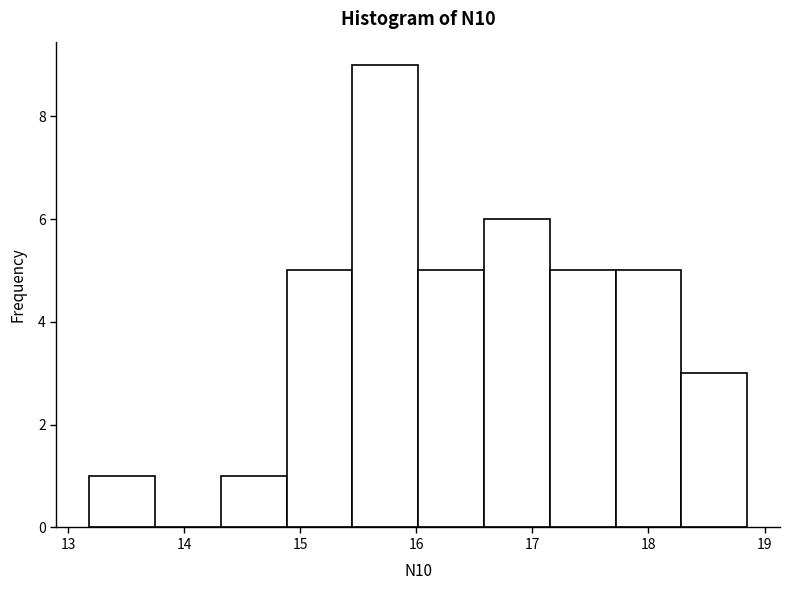

Reading left to right, transcribe this chart: for each bar, give the range it covers on the x-axis and its height. Neither the bar edges nor the heights are printed on the chart, so give them approximately, as read against the axes.

13.2 to 13.7: 1
13.7 to 14.3: 0
14.3 to 14.9: 1
14.9 to 15.4: 5
15.4 to 16.0: 9
16.0 to 16.6: 5
16.6 to 17.1: 6
17.1 to 17.7: 5
17.7 to 18.3: 5
18.3 to 18.9: 3